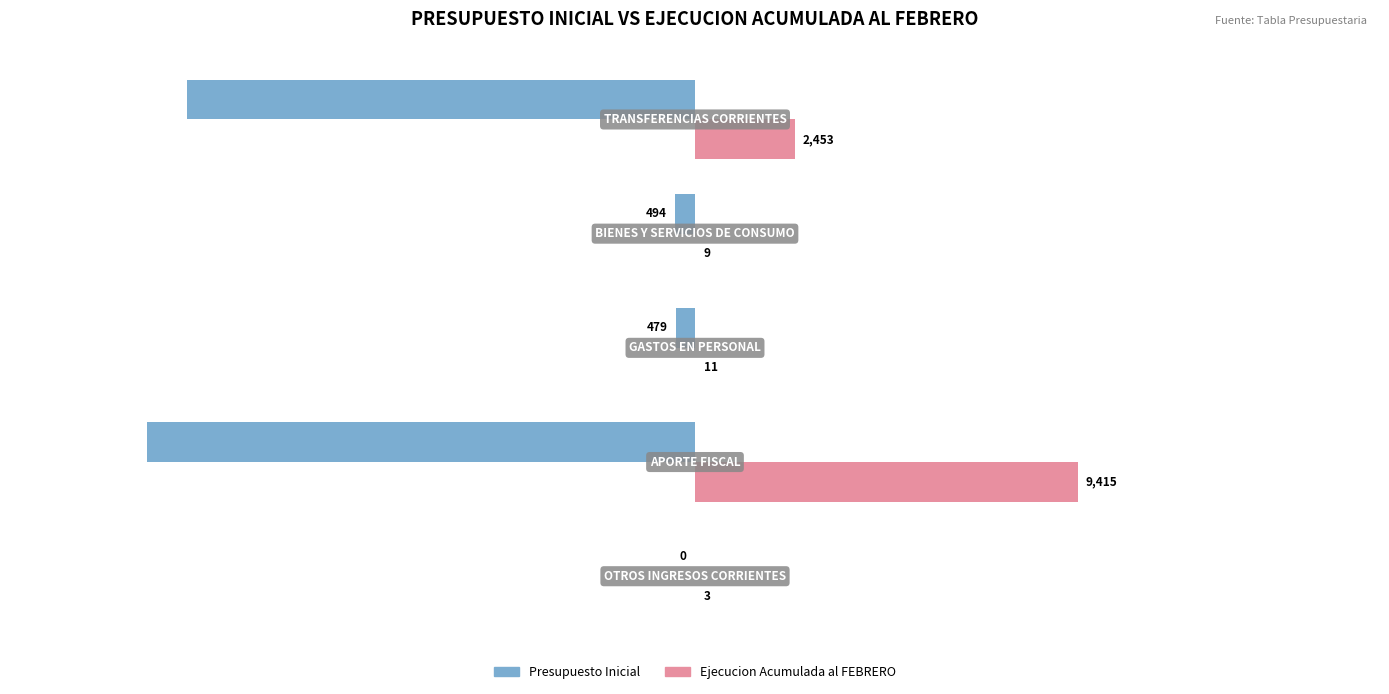

Which series has the largest total across all categories?

Ejecucion Acumulada al FEBRERO